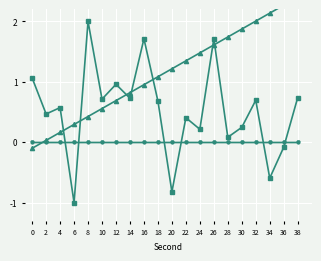

Where do minute and second first cross each other?

0 and 2